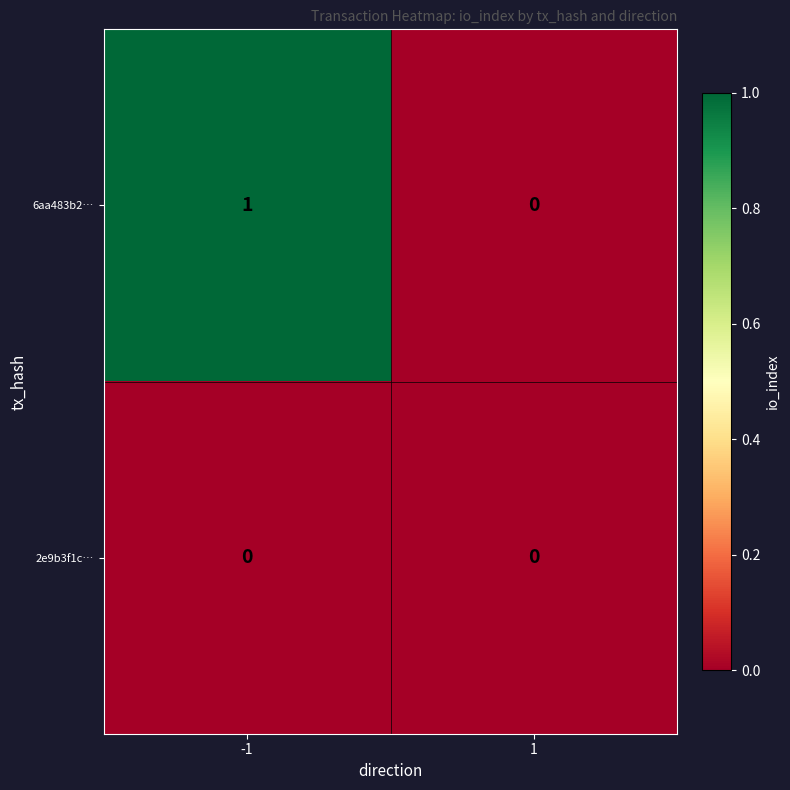

Which series has the largest total across all categories?

6aa483b2…